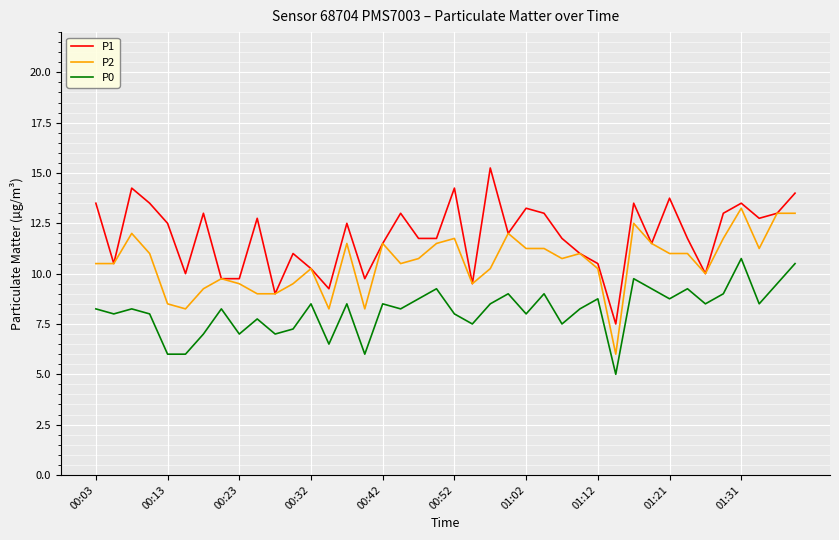

True or false: P2 and P0 cross at least once.

False